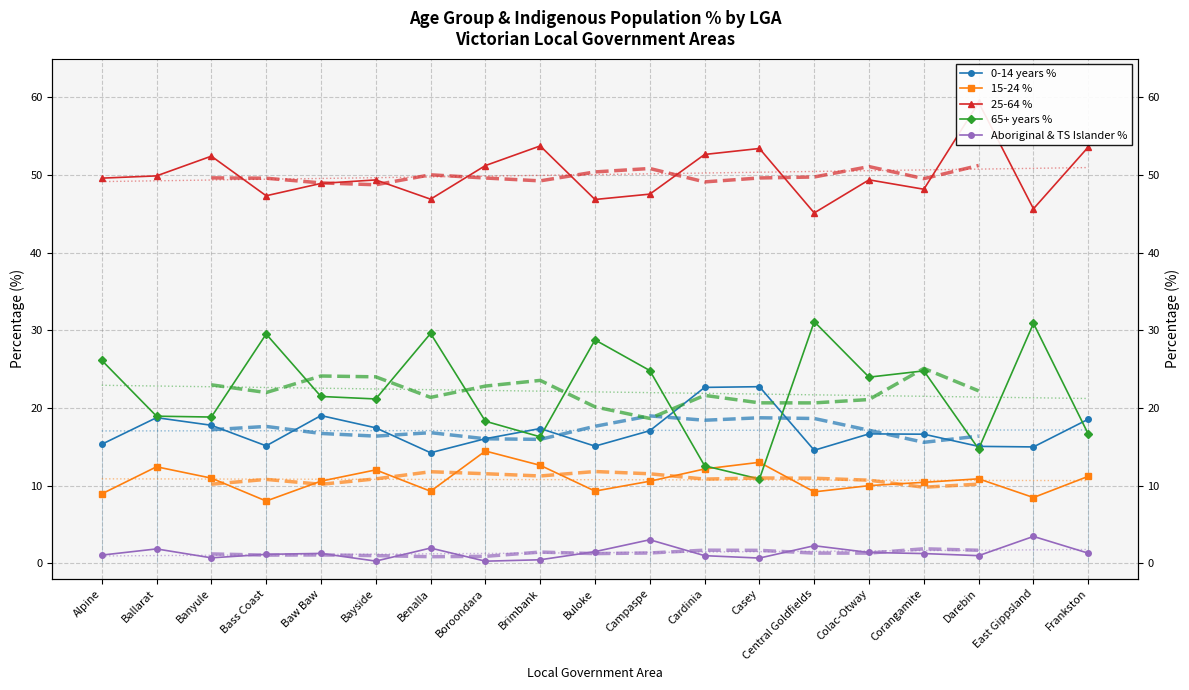

What is the minimum value for 0-14 years %?

14.2